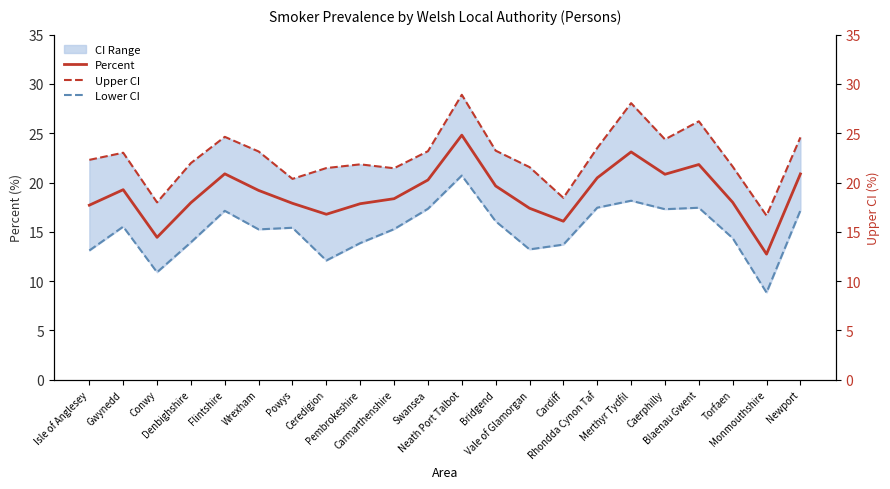

At which category does Percent reach its first local peak?

Gwynedd